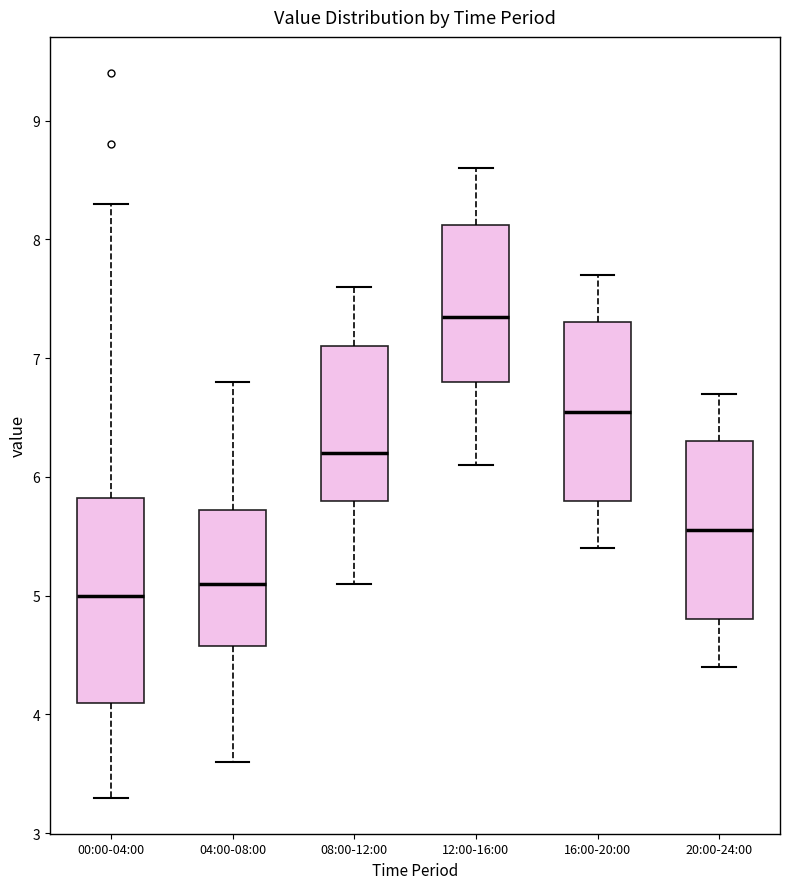

Which box is the tallest, from its lower edge to its upper edge?

00:00-04:00